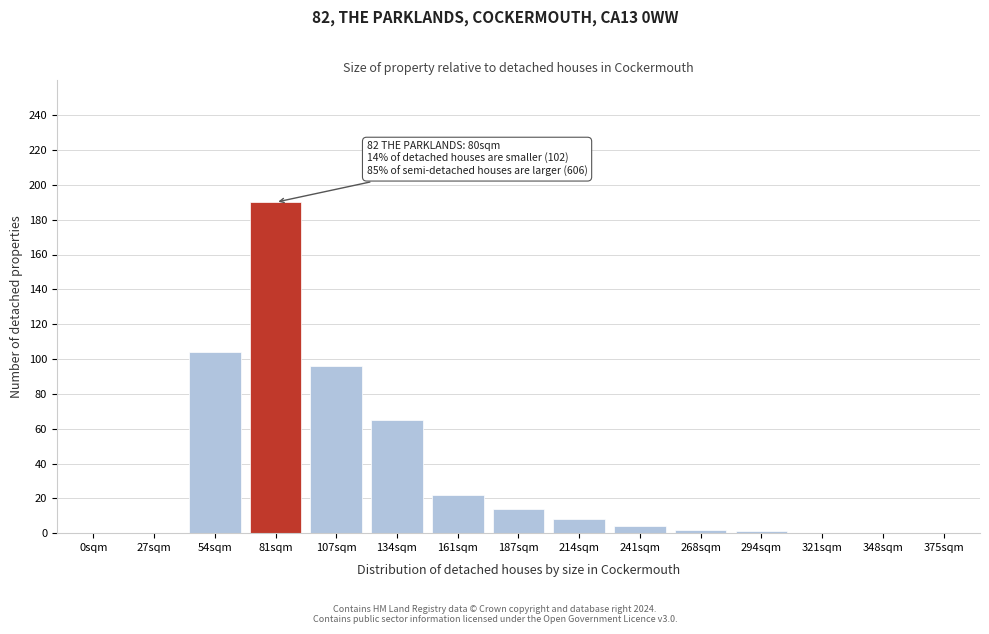

Between 161sqm and 348sqm, which is larger?

161sqm